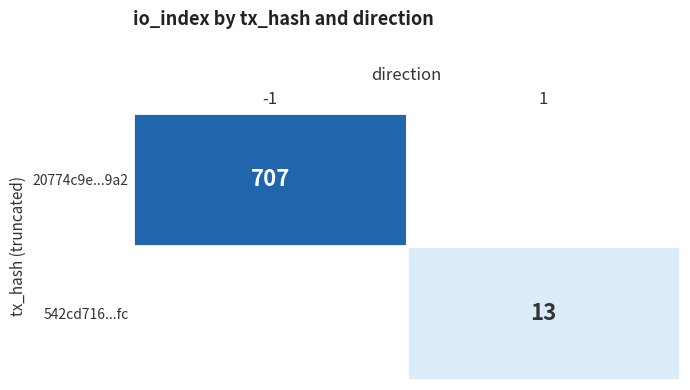

Is the value of 20774c9e...9a2 at -1 greater than the value of 542cd716...fc at 1?

Yes